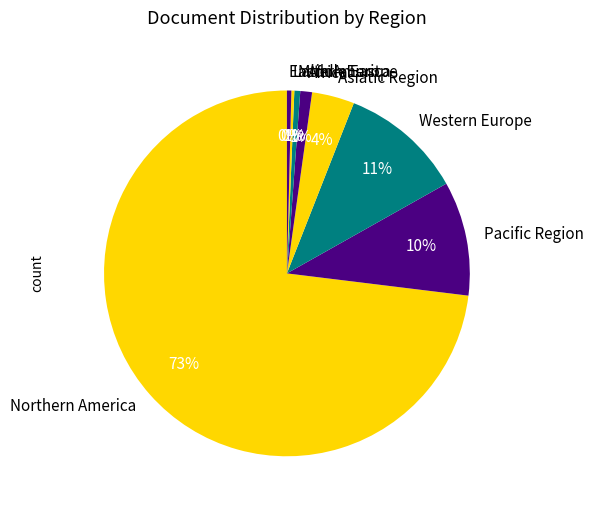

To the nearest percent, what portion does Africa represent?

1%